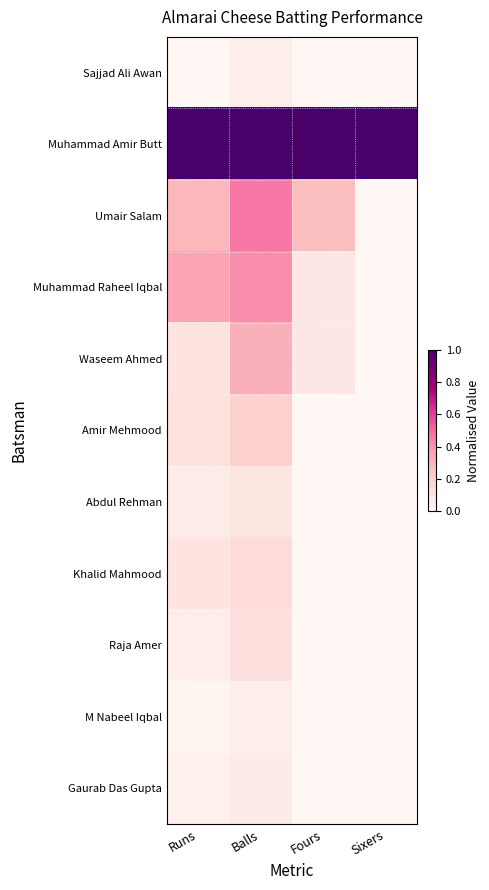

Which label corresponds to the smallest value in the chart?

Runs